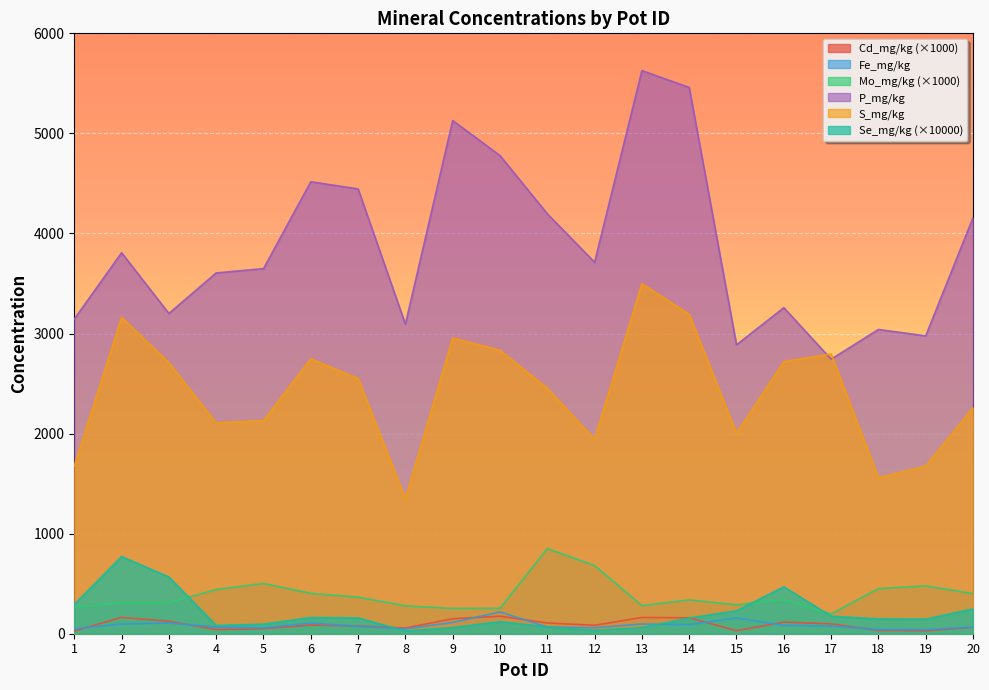

How many data points in Cd_mg/kg are less than 86?

10